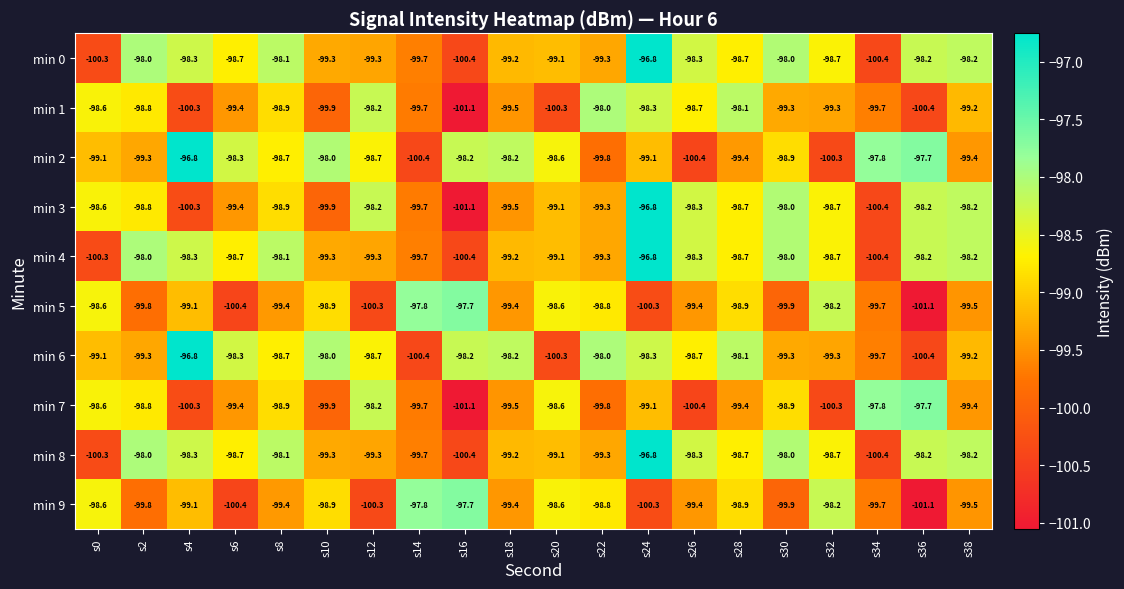

At how many categories does at least one series exceed -99?

20